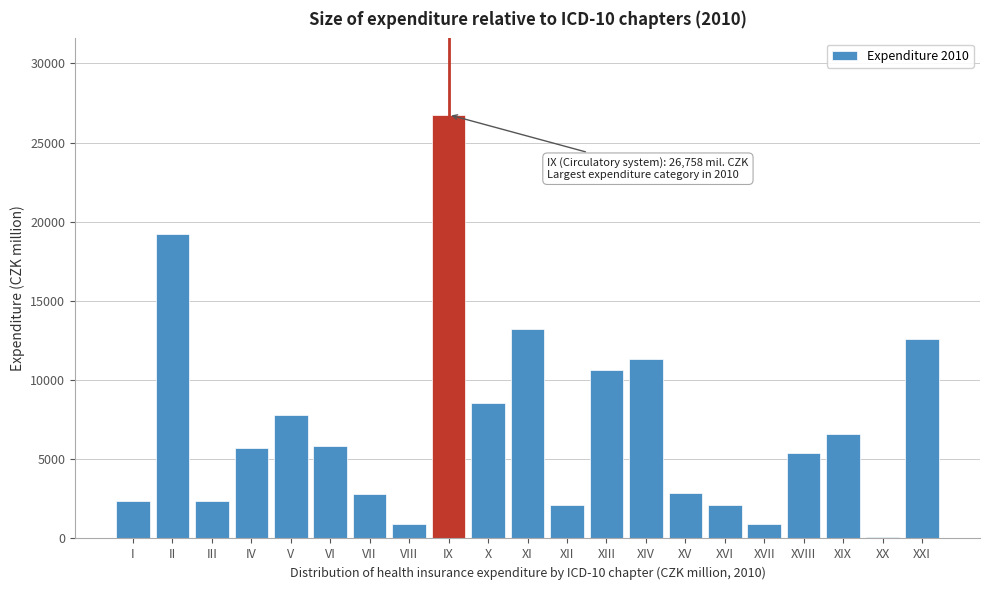

Which has a higher value, XVIII or VIII?

XVIII